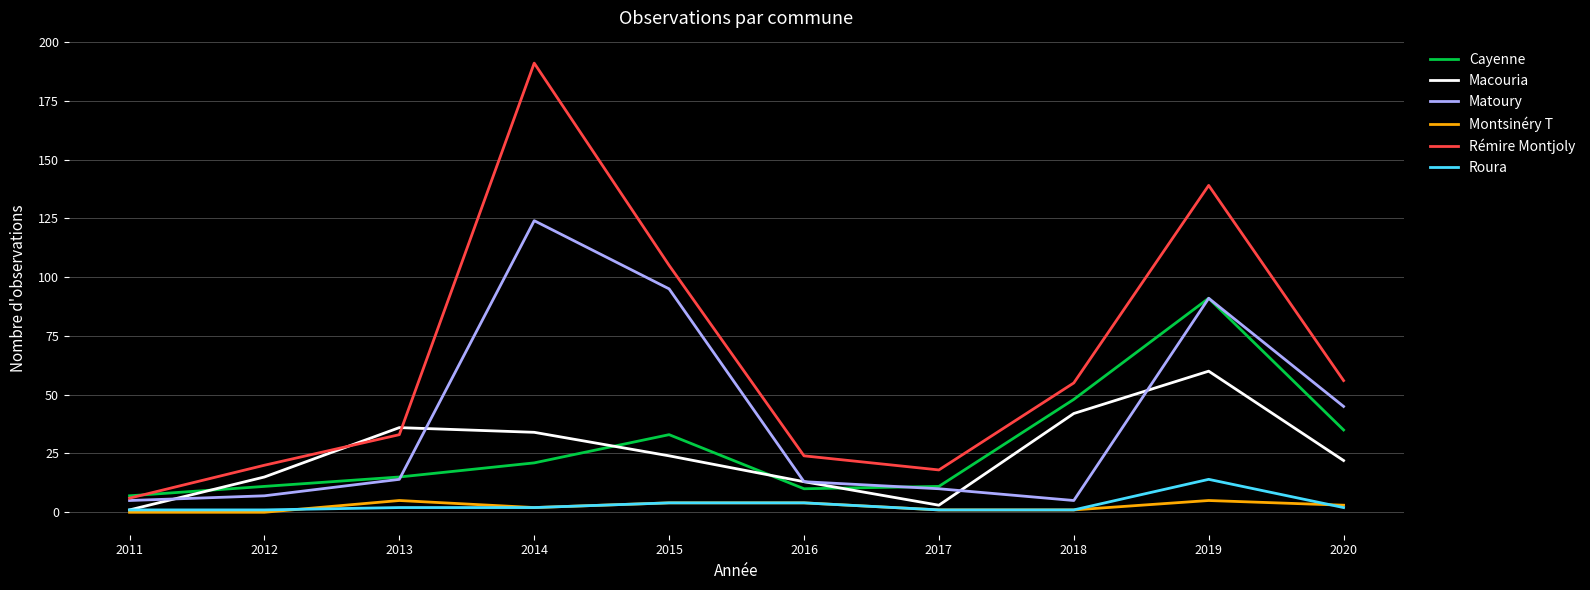

Is it true that Cayenne equals 20 at 2020?

False